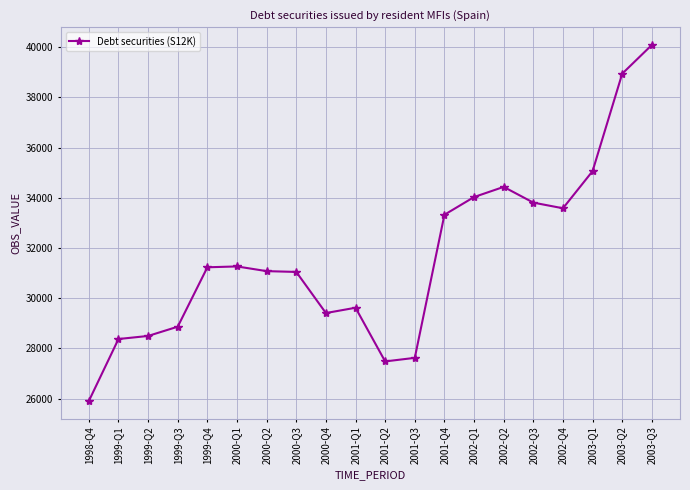

What is the sum of all values?

633676